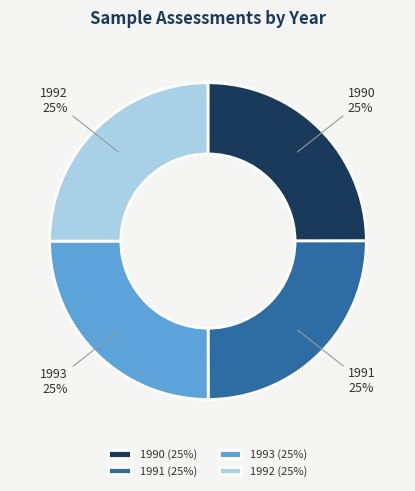

To the nearest percent, what is the average slice percentage?

25%